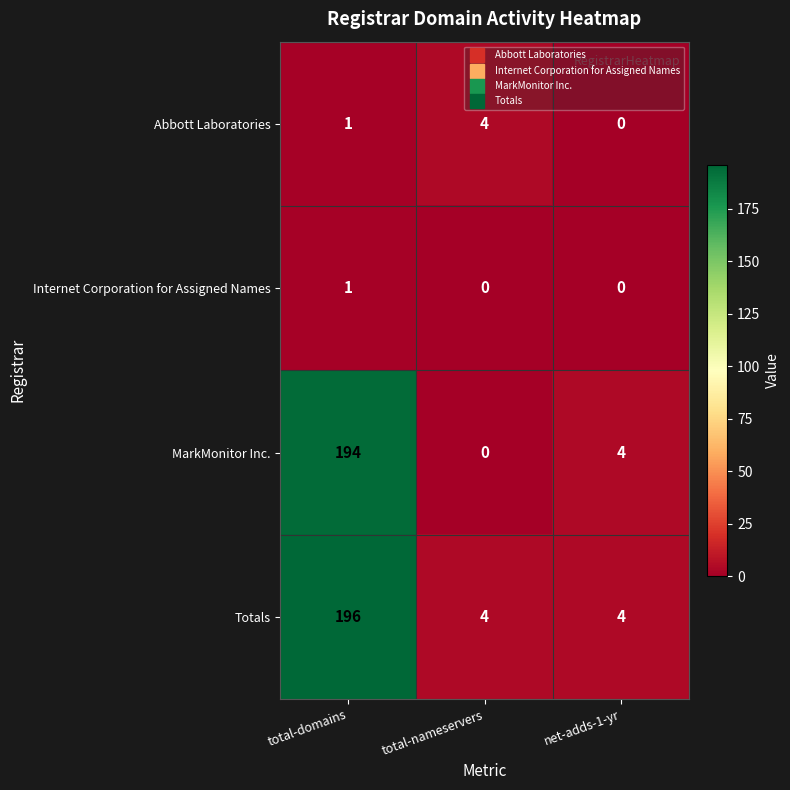

At how many categories does at least one series exceed 60?

1